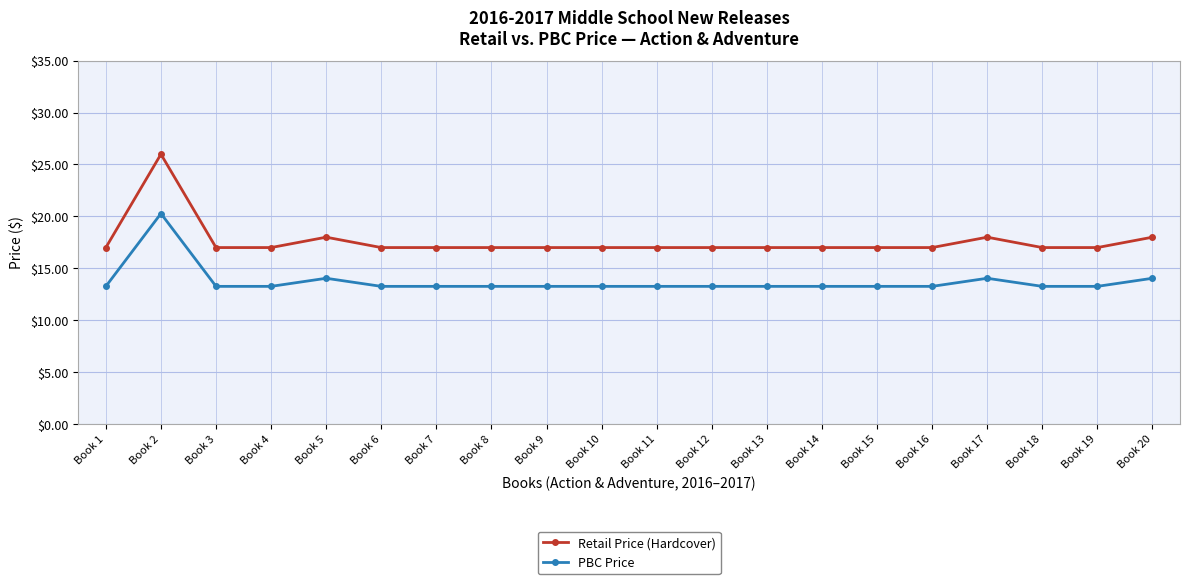

What are all the series names shown in the legend?

Retail Price (Hardcover), PBC Price